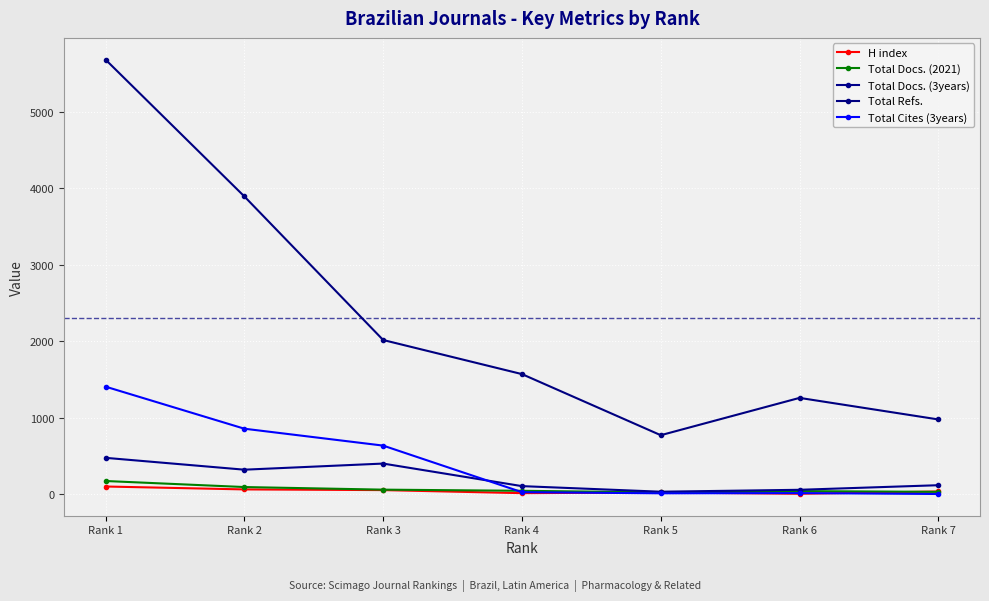

True or false: Total Refs. has more than 0 points higher than both neighbors.

True